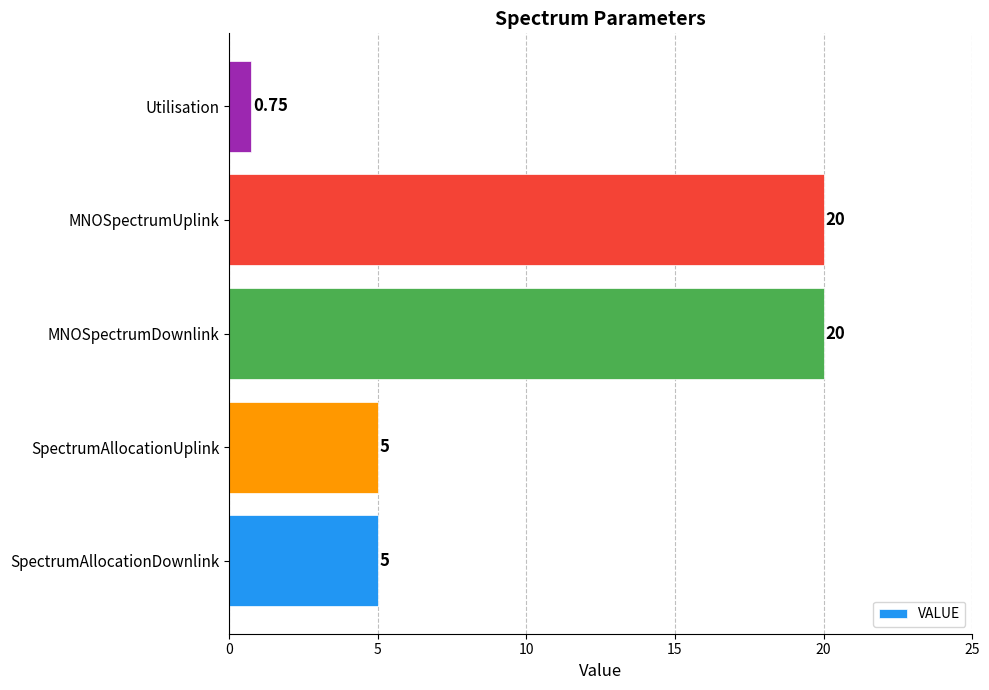

Are the bars horizontal?

Yes